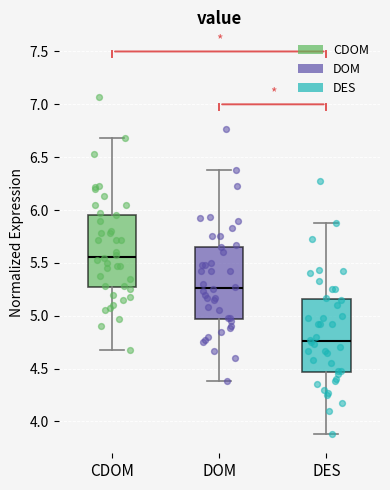

Reading left to right, transcribe this box plot: for each box, give where its median line is, the range the box spans, and where its two whiskers end, as read against the y-axis. The values are not printed on the chart, so give them approximately, as read against the axis.

CDOM: median 5.55, box 5.25 to 5.95, whiskers 4.70 to 6.70
DOM: median 5.25, box 4.95 to 5.65, whiskers 4.40 to 6.40
DES: median 4.75, box 4.45 to 5.15, whiskers 3.90 to 5.90